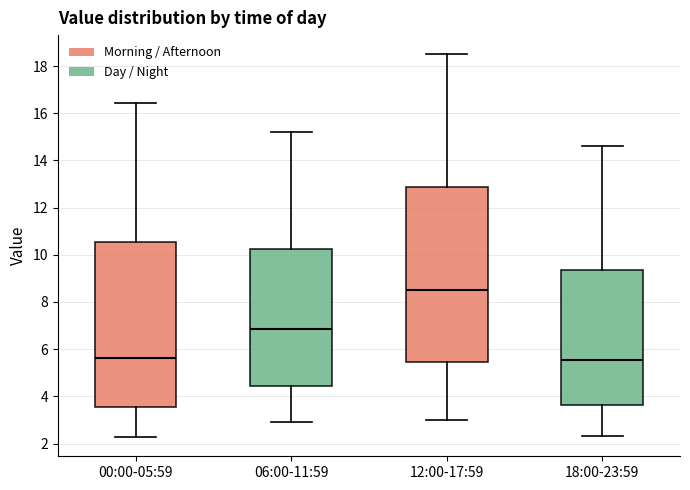

Reading left to right, read every box against the y-axis: the position of its median line, the range the box covers, and the ends of its whiskers. The values are not printed on the chart, so give them approximately, as read against the axis.

00:00-05:59: median 5.6, box 3.6 to 10.6, whiskers 2.2 to 16.4
06:00-11:59: median 6.8, box 4.4 to 10.2, whiskers 3.0 to 15.2
12:00-17:59: median 8.6, box 5.4 to 12.8, whiskers 3.0 to 18.6
18:00-23:59: median 5.6, box 3.6 to 9.4, whiskers 2.4 to 14.6